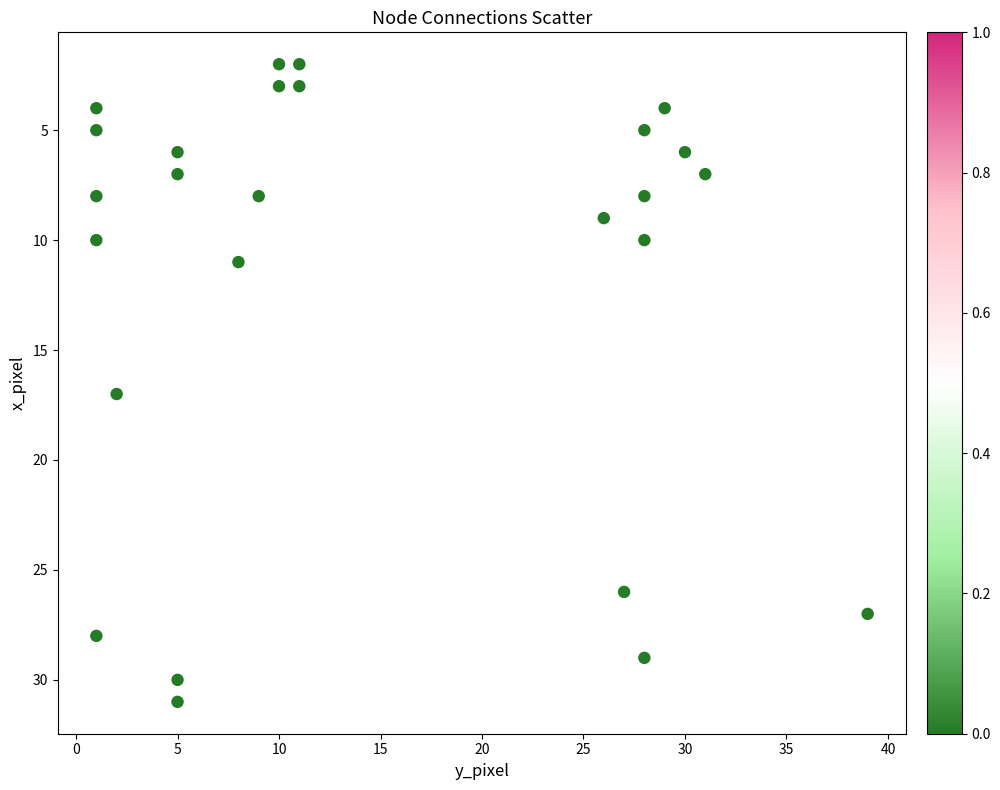

What Y value in the scatter plot is closest to 16?

17